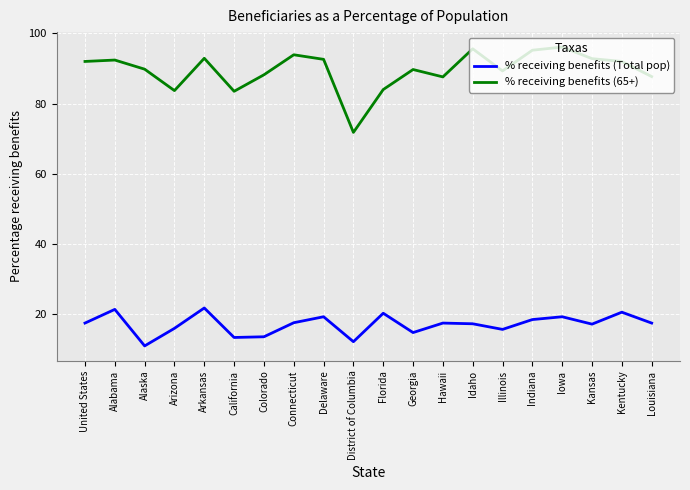

What is the highest value of the % receiving benefits (Total pop) series?

21.8